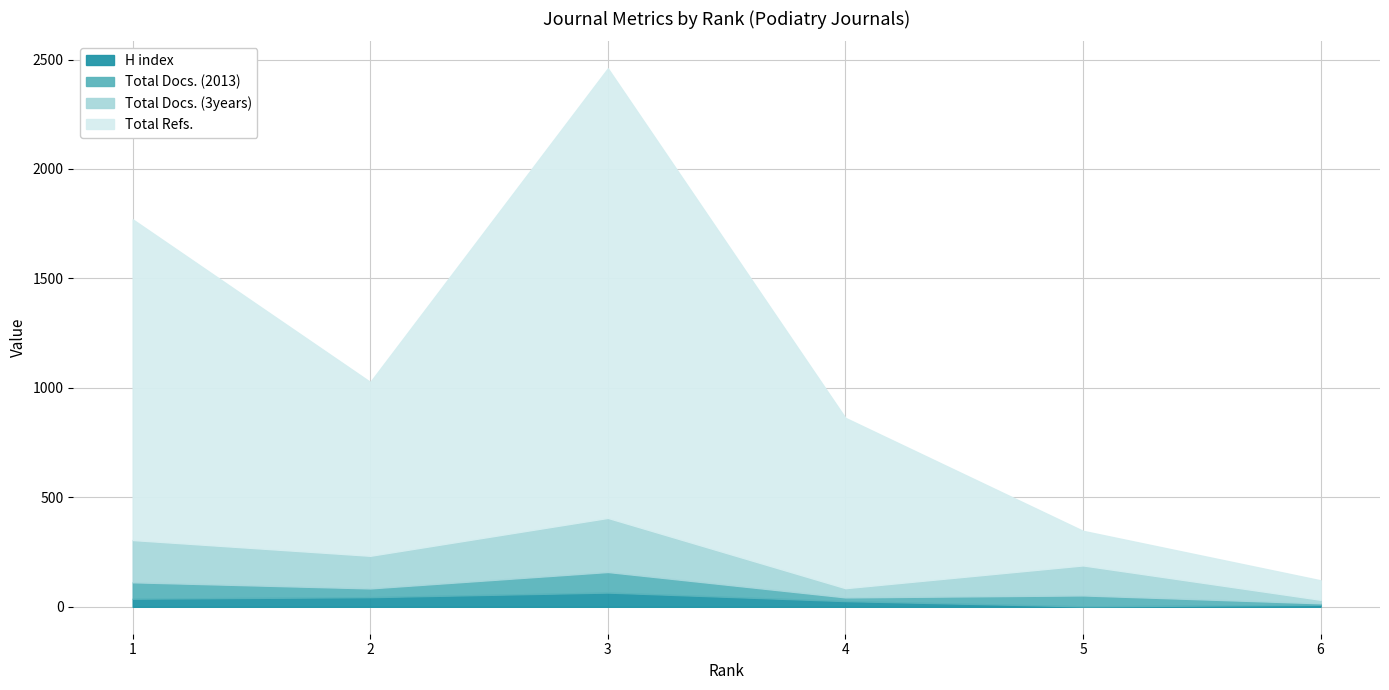

True or false: Total Docs. (3years) and H index cross at least once.

False